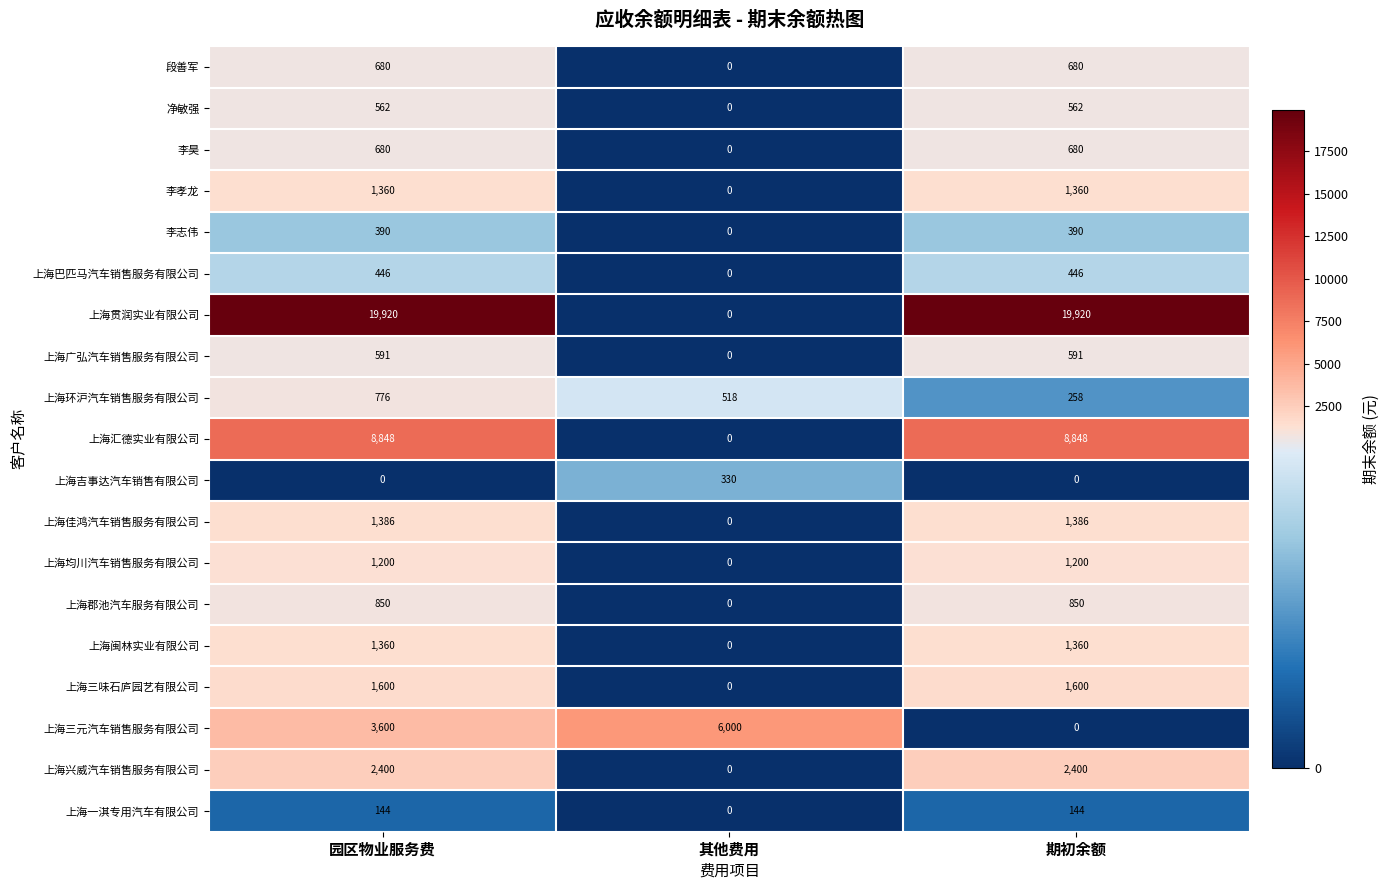

Which series has the widest spread of values?

上海贯润实业有限公司